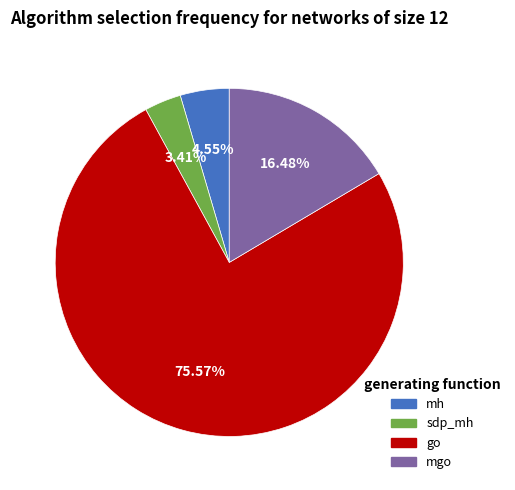

Is there any slice that represents more than half of the pie?

Yes